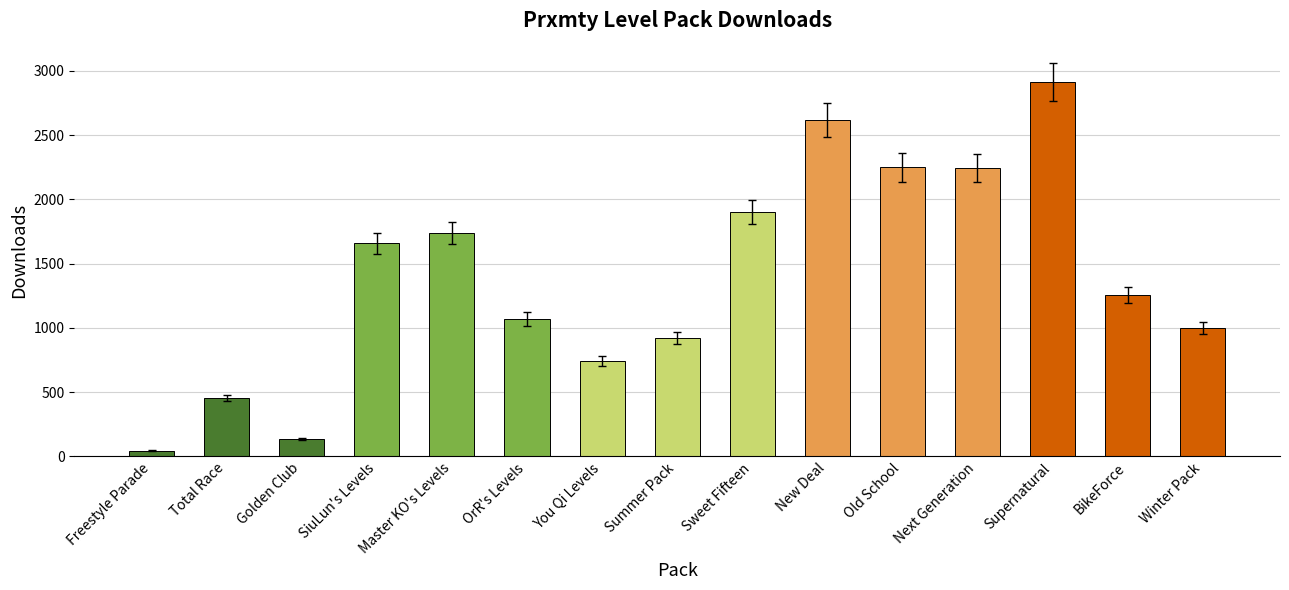

How many data points does each series have?

15